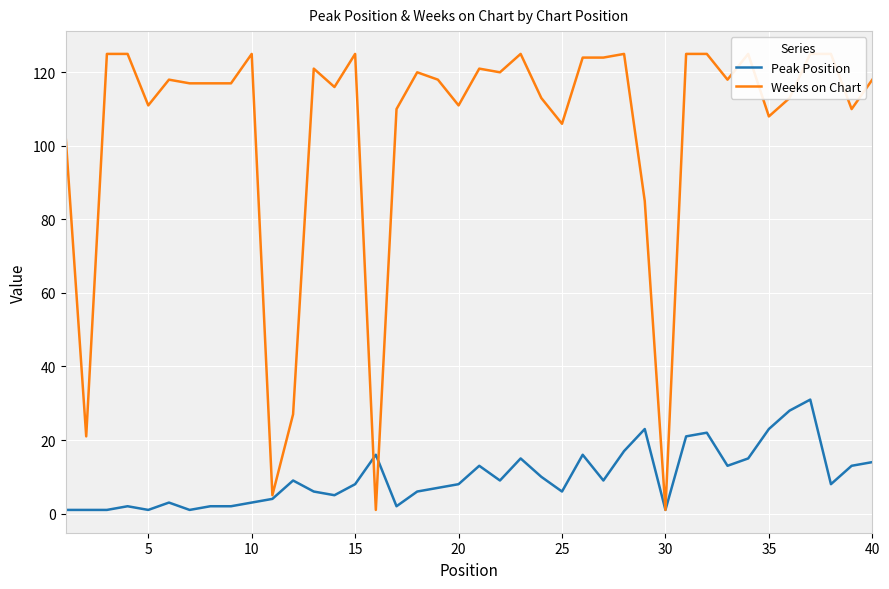

True or false: Weeks on Chart has more than 0 points higher than both neighbors.

True